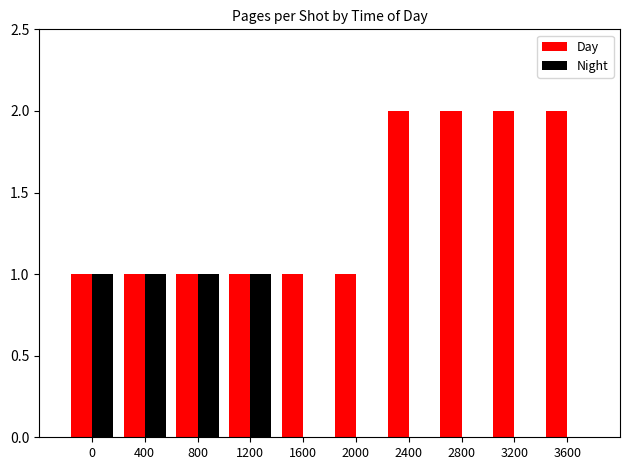

Count the Night values in the range 0 to 1.

10